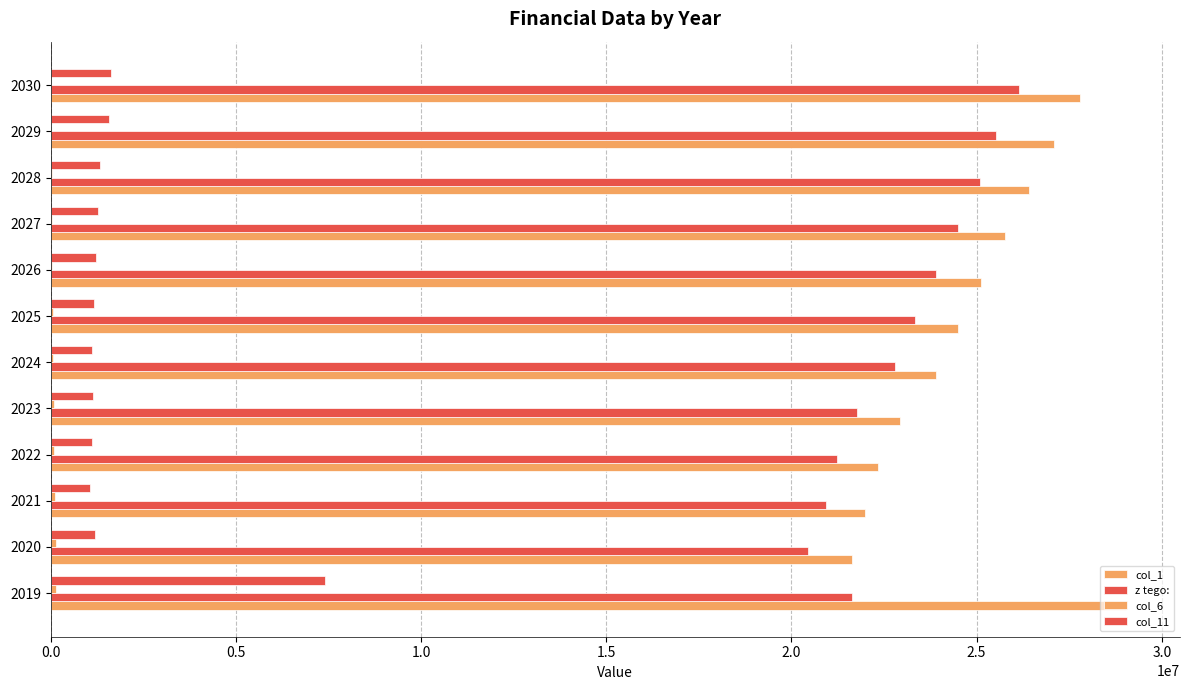

What is the difference between the maximum and minimum values in the z tego: series?

5696794.0